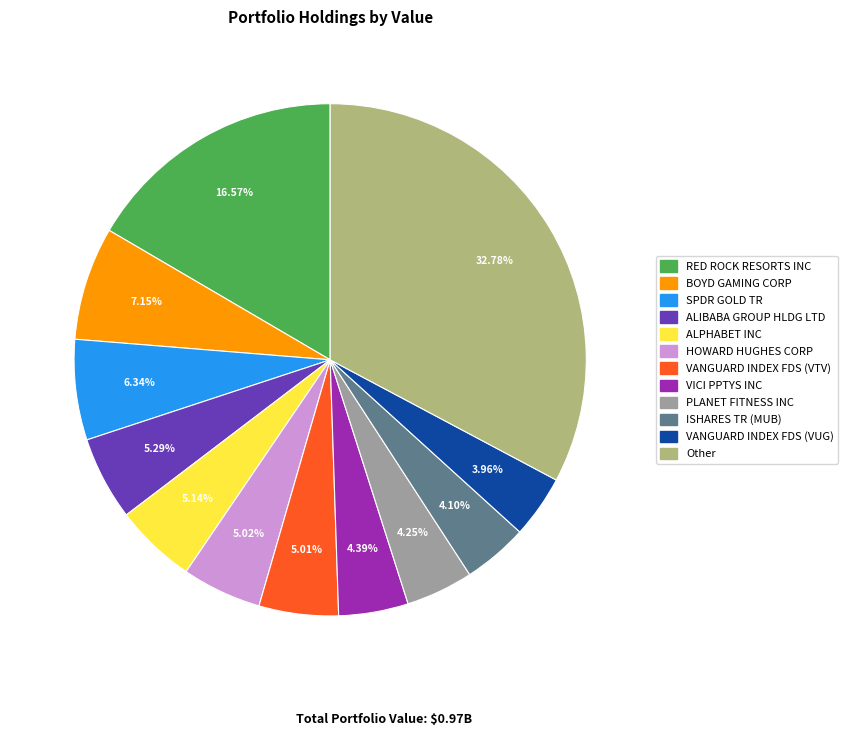

Between HOWARD HUGHES CORP and SPDR GOLD TR, which is larger?

SPDR GOLD TR